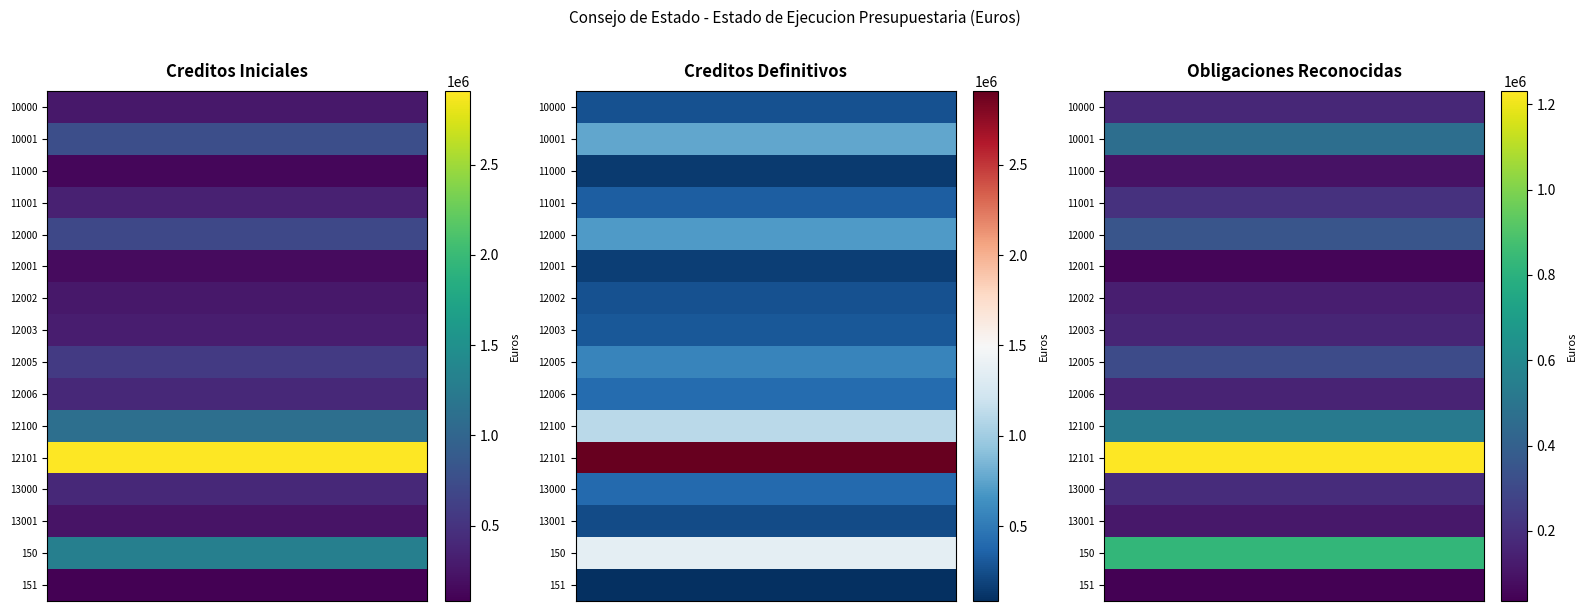

Which series has the largest total across all categories?

12101